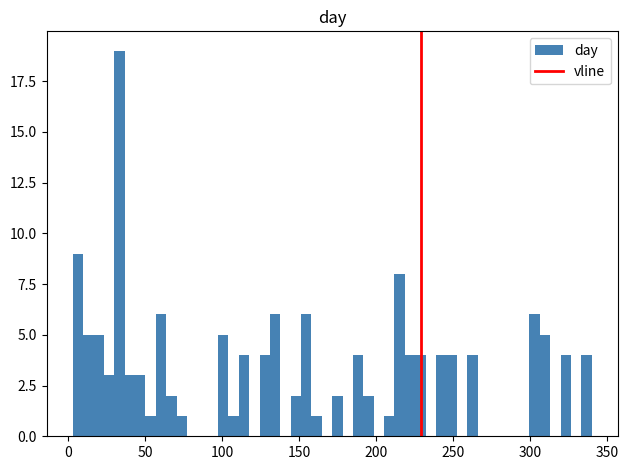

Around what value on the x-axis is the tallest bar? Give the approximate position of its centre, as read against the axis.

35